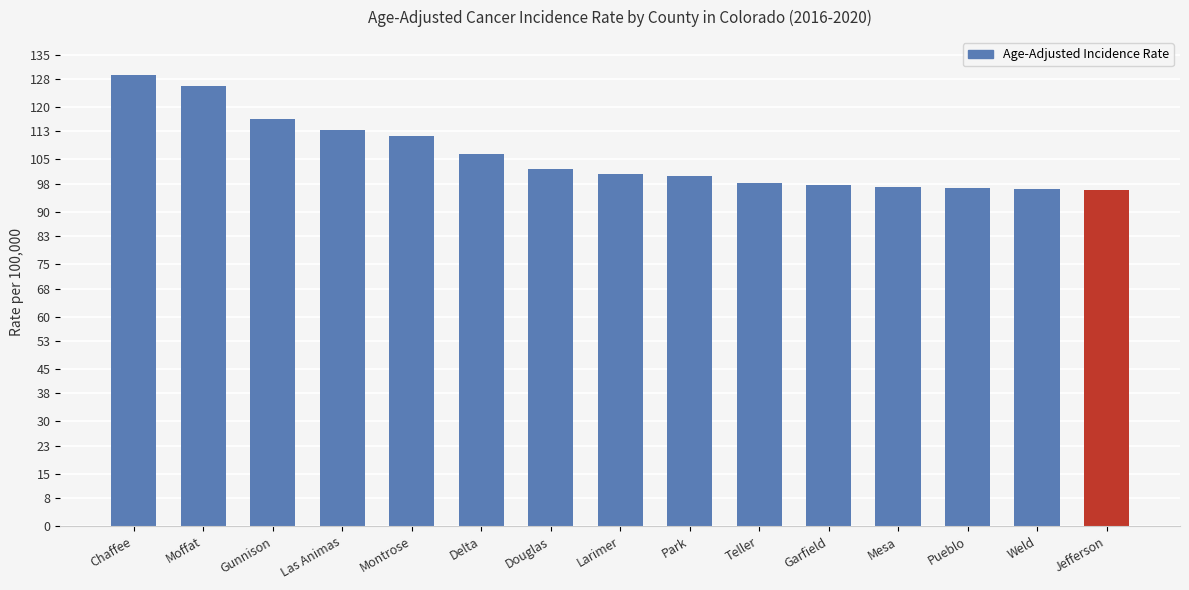

At which label is the value closest to 112?

Montrose